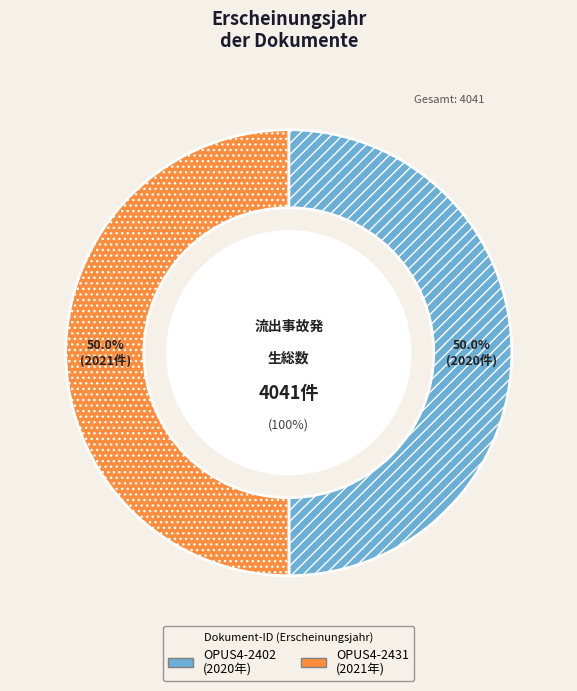

True or false: OPUS4-2402 accounts for 55% of the total.

False